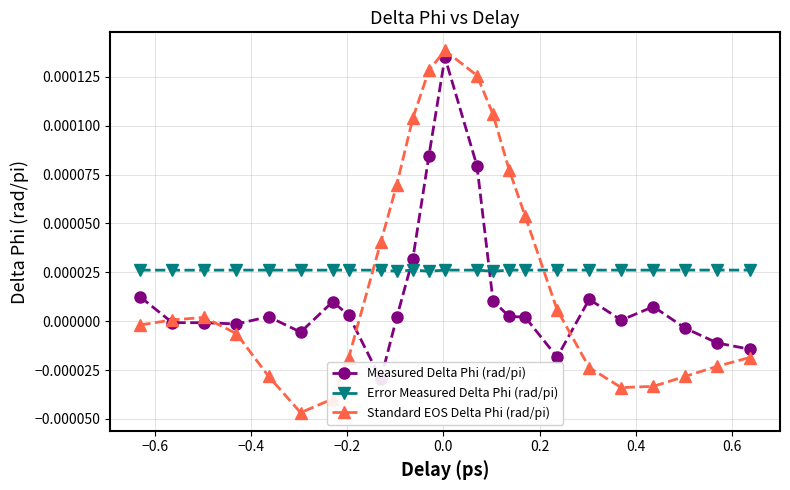

Which series ends up on top after the final intersection of Error Measured Delta Phi (rad/pi) and Standard EOS Delta Phi (rad/pi)?

Error Measured Delta Phi (rad/pi)